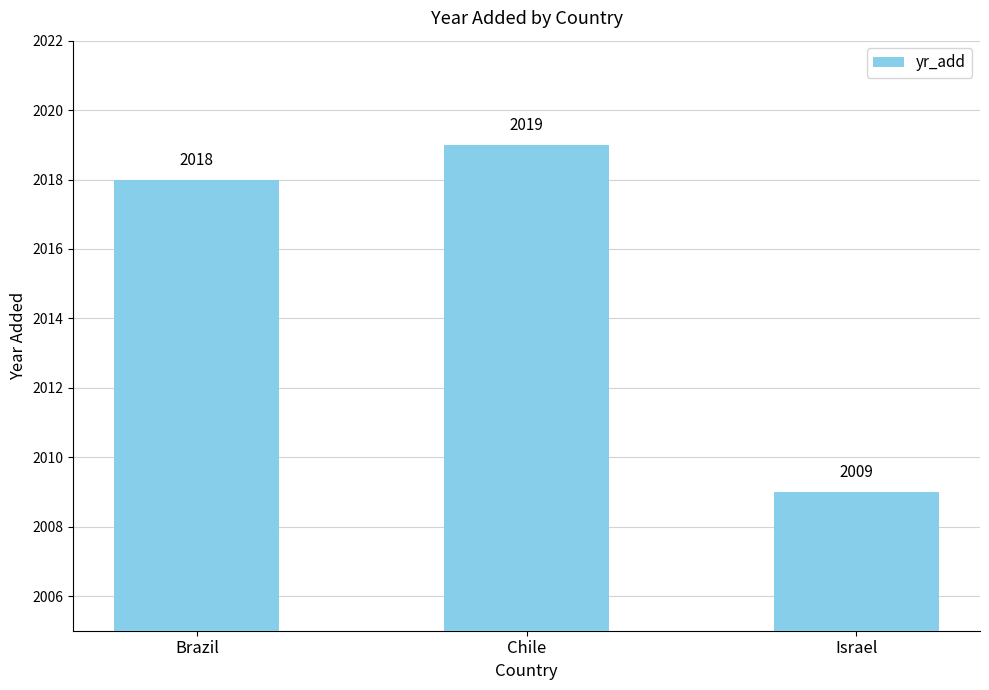

Are the bars horizontal?

No